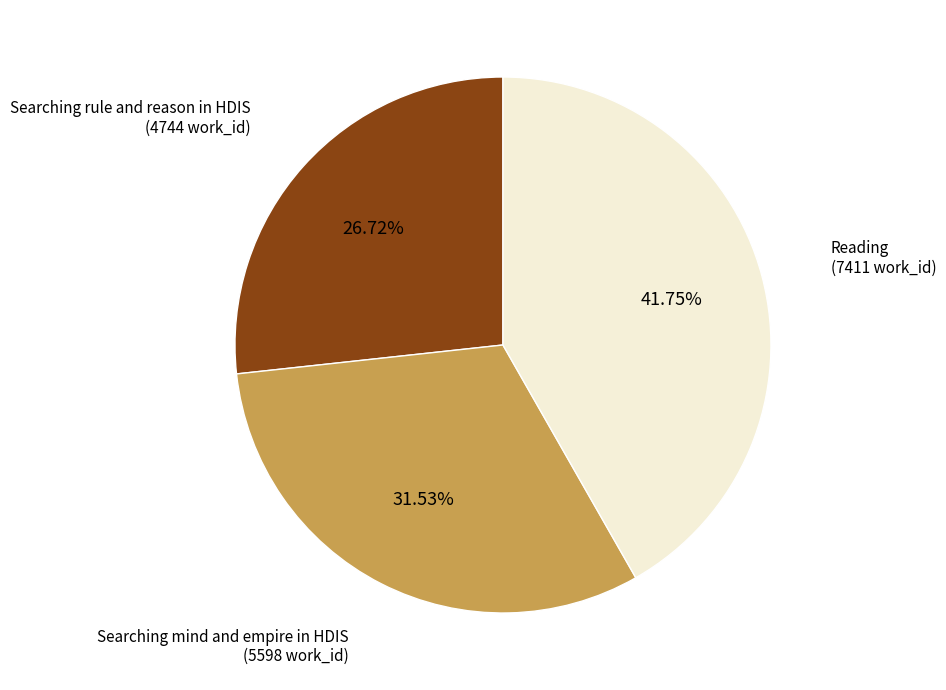

Which slice is the largest?

Reading